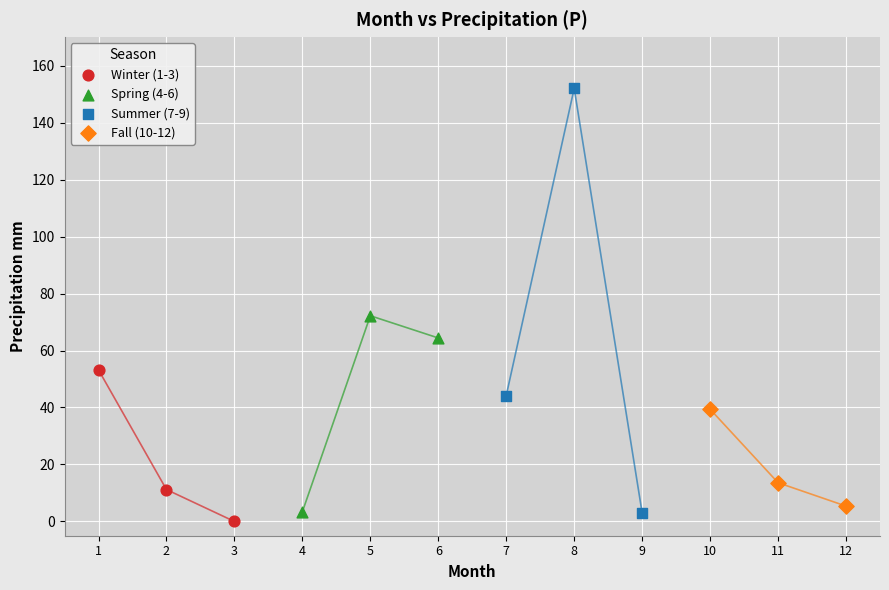

Which series reaches the minimum Y coordinate?

Winter (1-3)